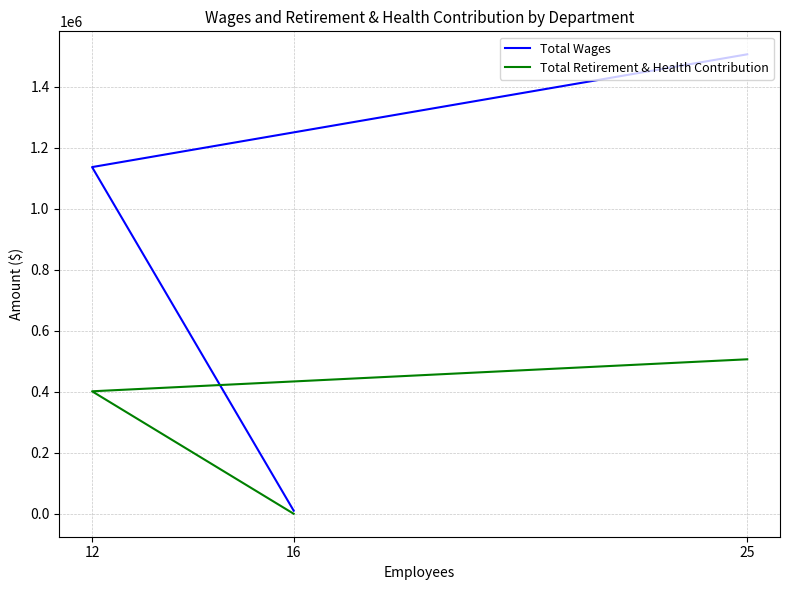

List the series in order of their overall mean, lowest first.

Total Retirement & Health Contribution, Total Wages